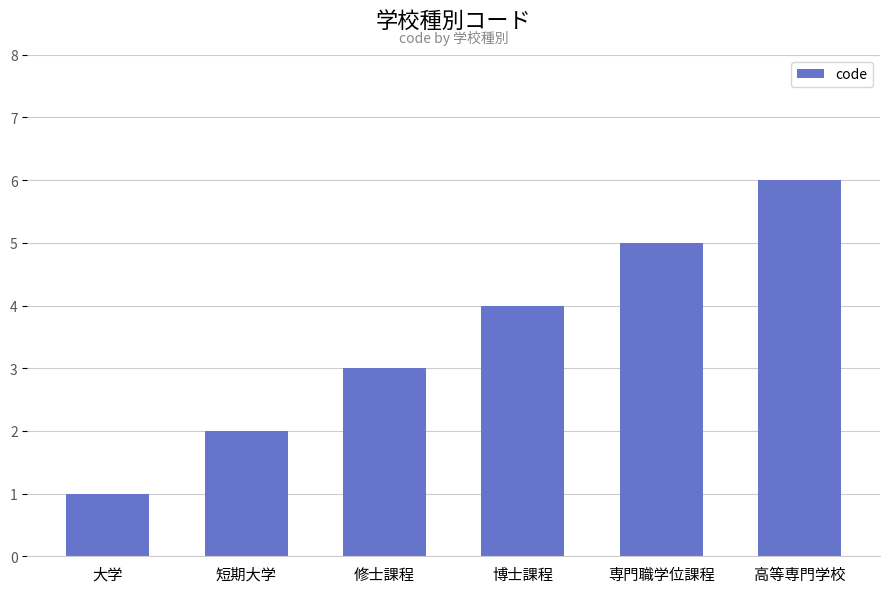

Which has a higher value, 博士課程 or 大学?

博士課程